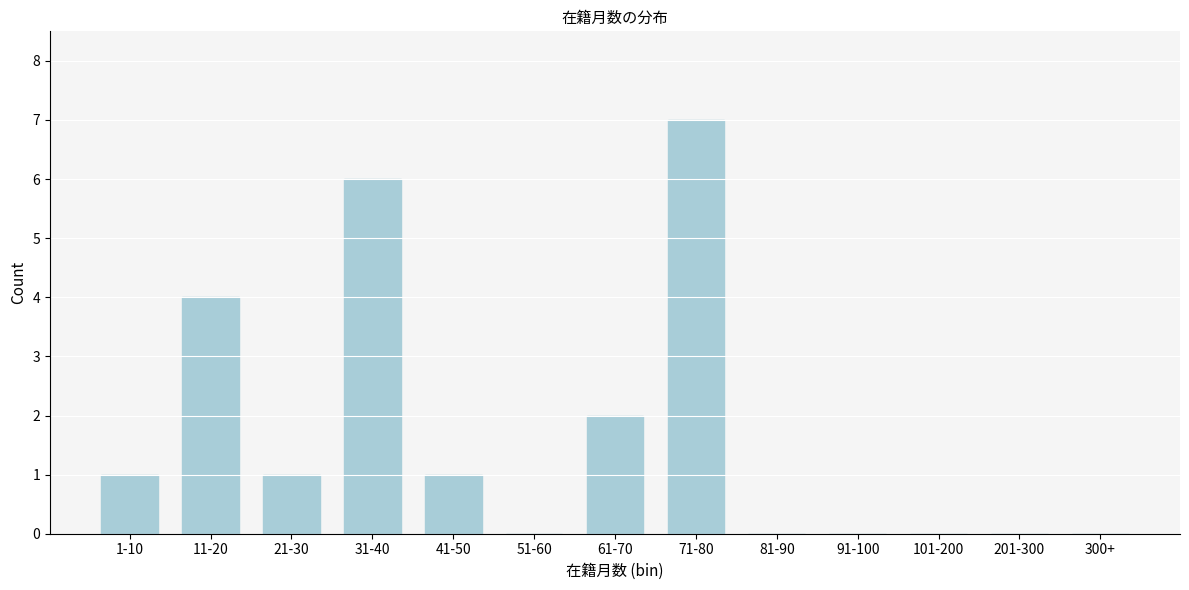

Reading right to left, list all the values displayed in this chart.

300+=0	201-300=0	101-200=0	91-100=0	81-90=0	71-80=7	61-70=2	51-60=0	41-50=1	31-40=6	21-30=1	11-20=4	1-10=1